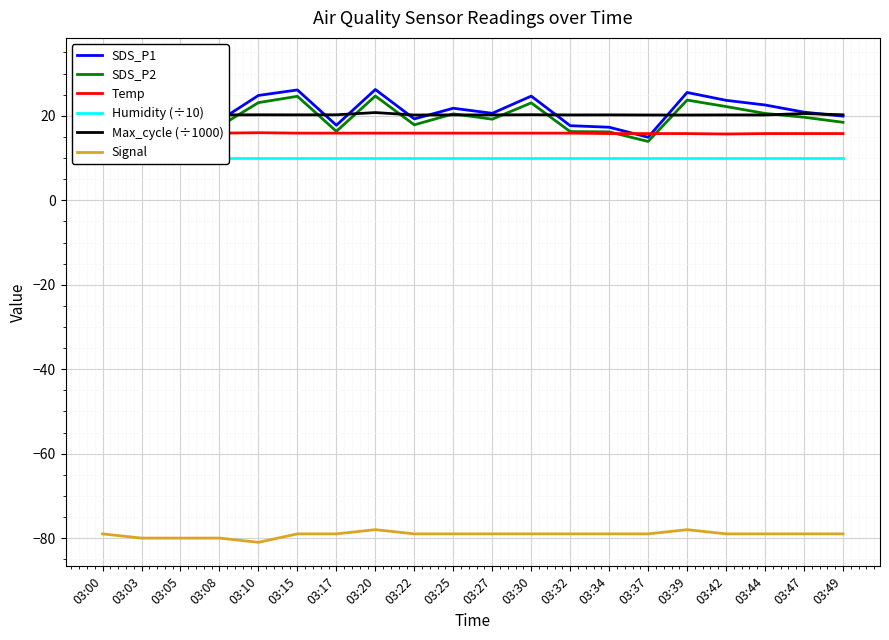

List the labels in order of Humidity (÷10) value, smallest first.

03:00, 03:03, 03:05, 03:08, 03:10, 03:15, 03:17, 03:20, 03:22, 03:25, 03:27, 03:30, 03:32, 03:34, 03:37, 03:39, 03:42, 03:44, 03:47, 03:49